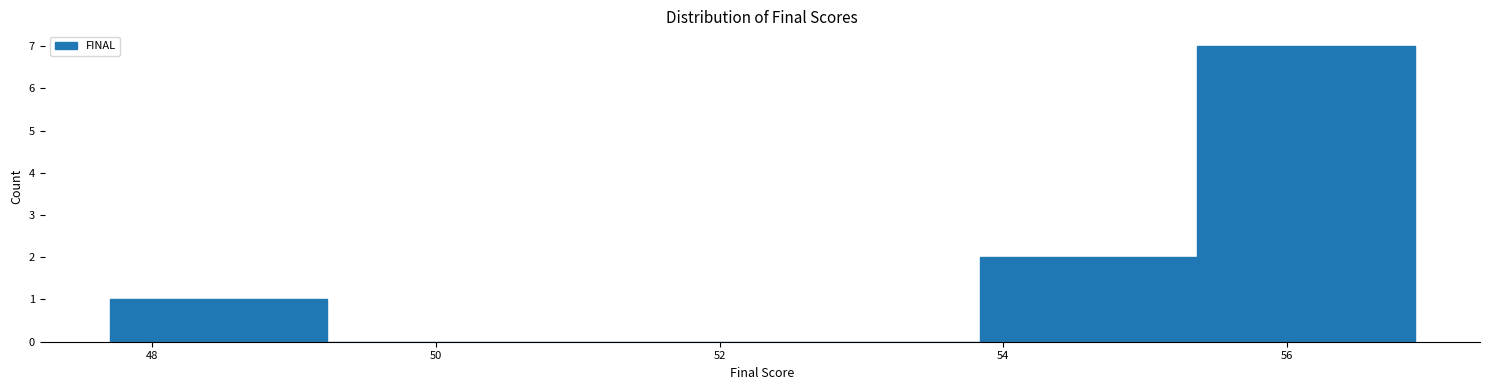

Reading left to right, list every bar in this chart as the range it spans on the x-axis followed by its height. Neither the bar edges nor the heights are printed on the chart, so give them approximately, as read against the axes.

47.8 to 49.2: 1
49.2 to 50.8: 0
50.8 to 52.4: 0
52.4 to 53.8: 0
53.8 to 55.4: 2
55.4 to 57.0: 7